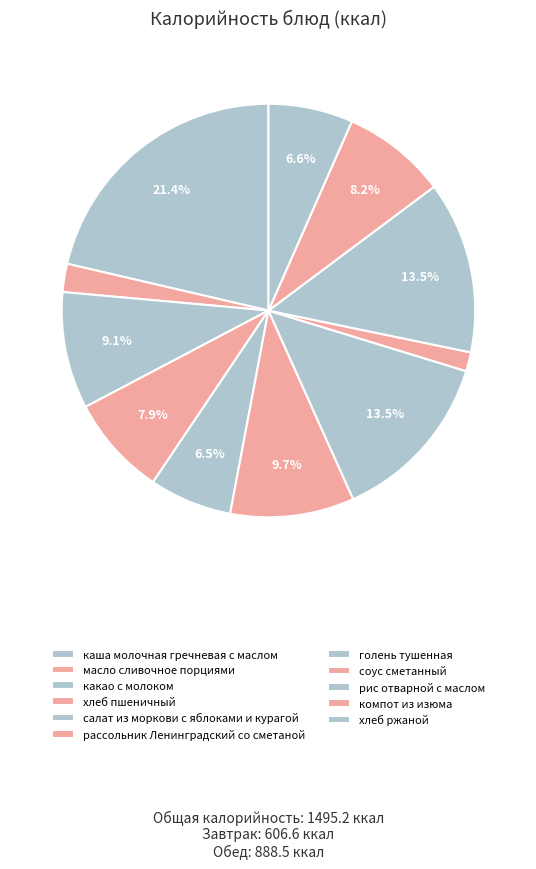

Count the number of slices in the pie.

11